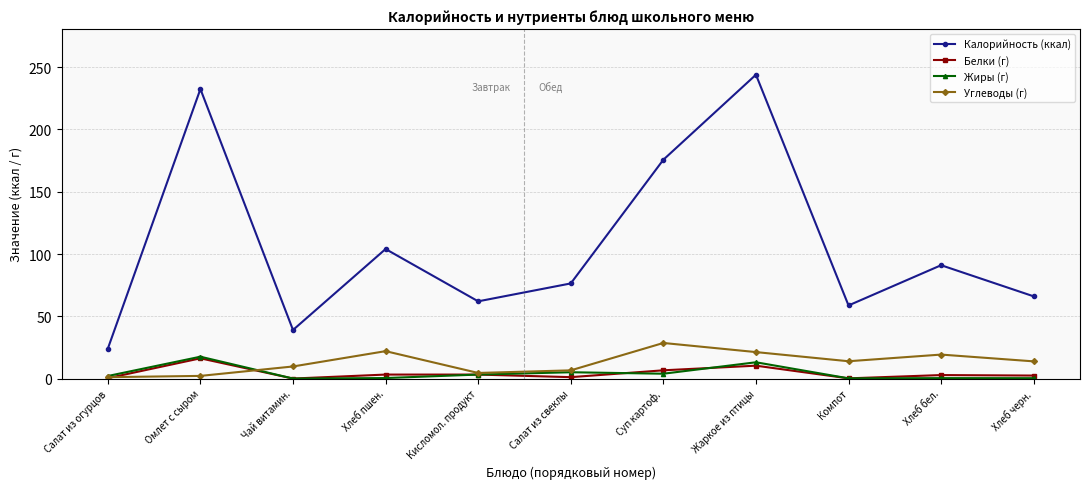

What is the label of the 6th point from the right?

Салат из свеклы